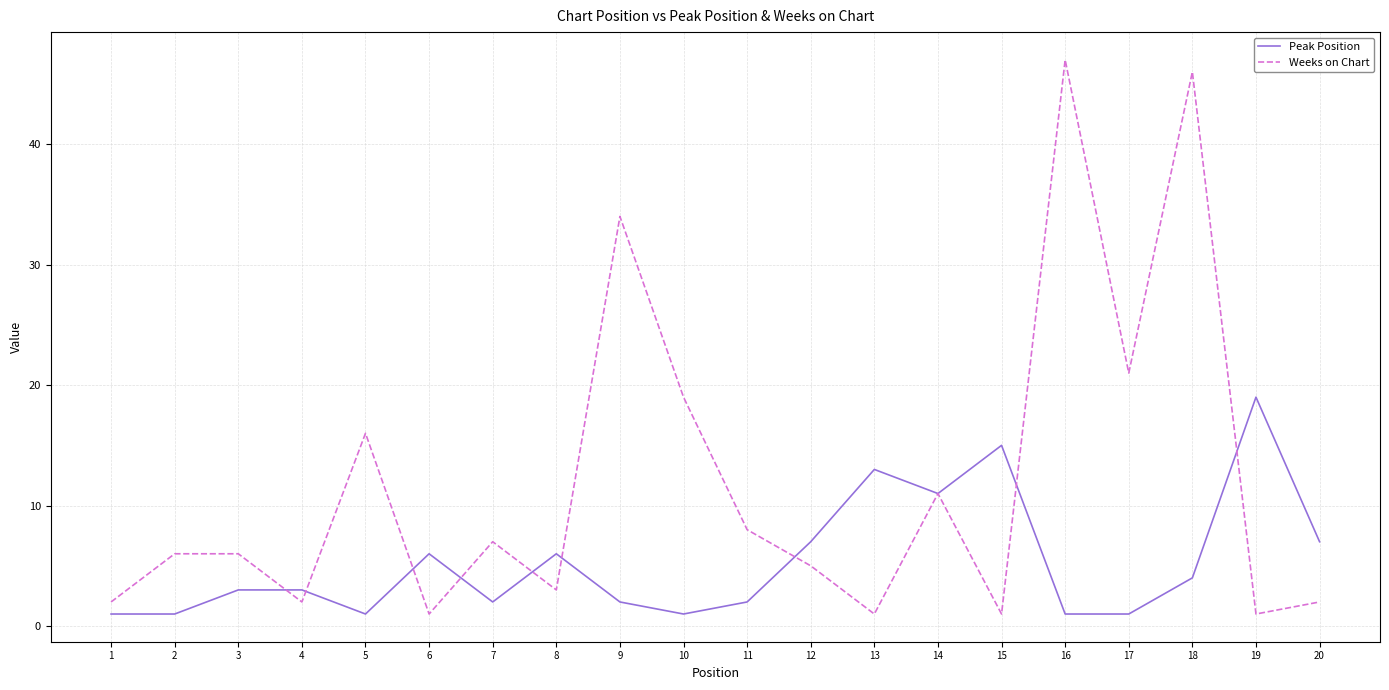

What is the minimum value for Peak Position?

1